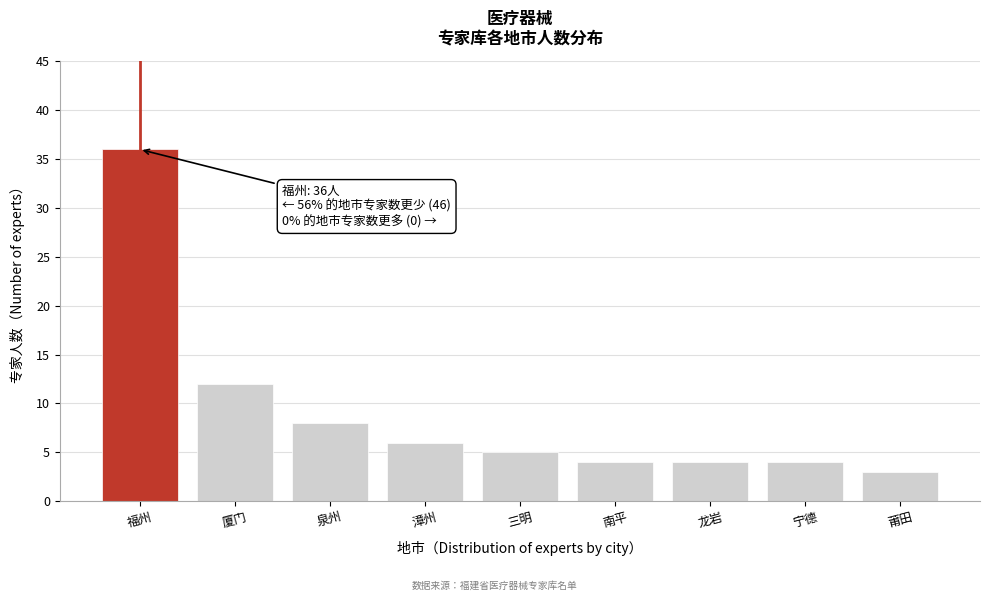

Reading right to left, list all the values displayed in this chart.

莆田=3	宁德=4	龙岩=4	南平=4	三明=5	漳州=6	泉州=8	厦门=12	福州=36